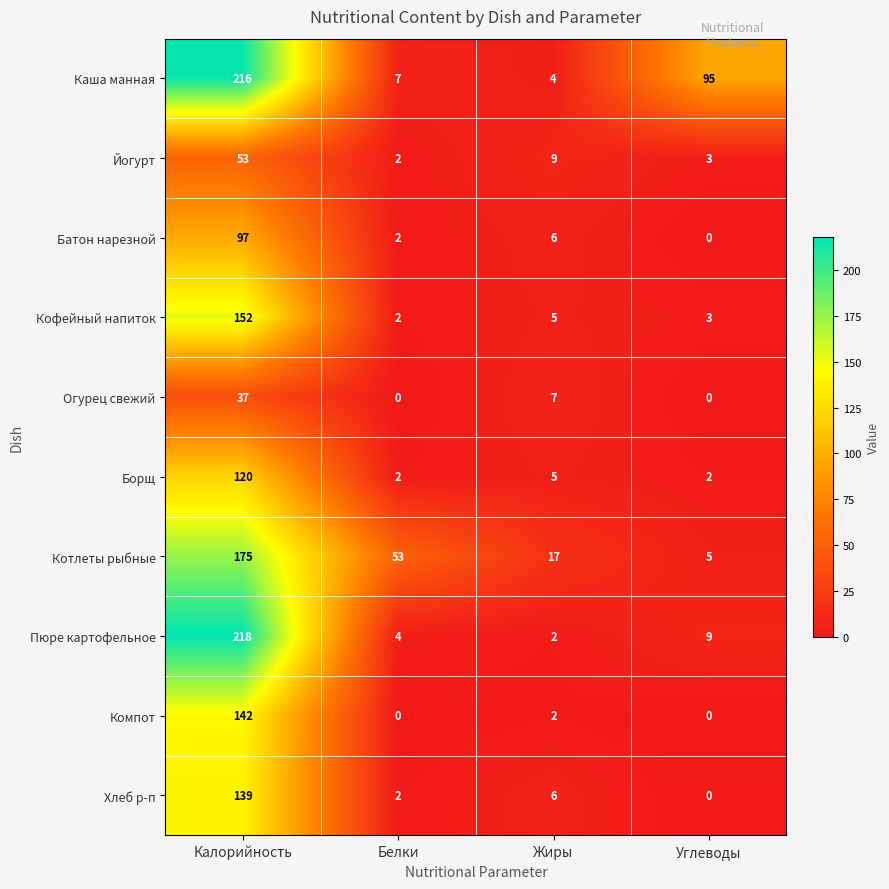

True or false: Каша манная has a value of 7 at Белки.

True